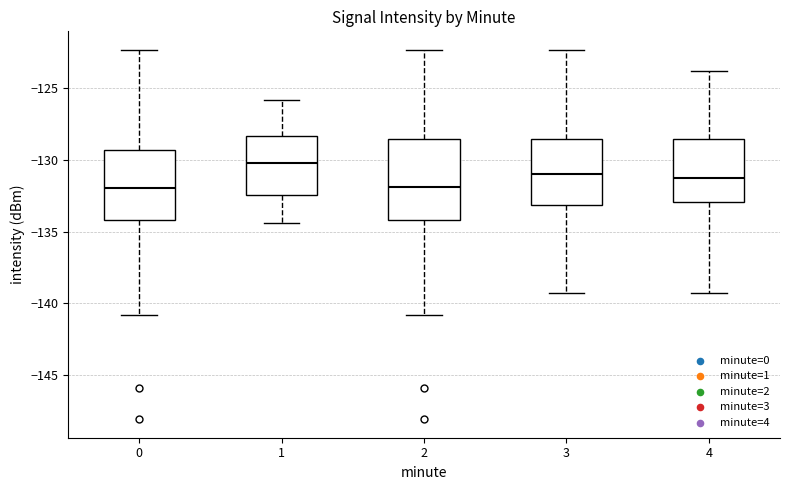

Which box is the tallest, from its lower edge to its upper edge?

2